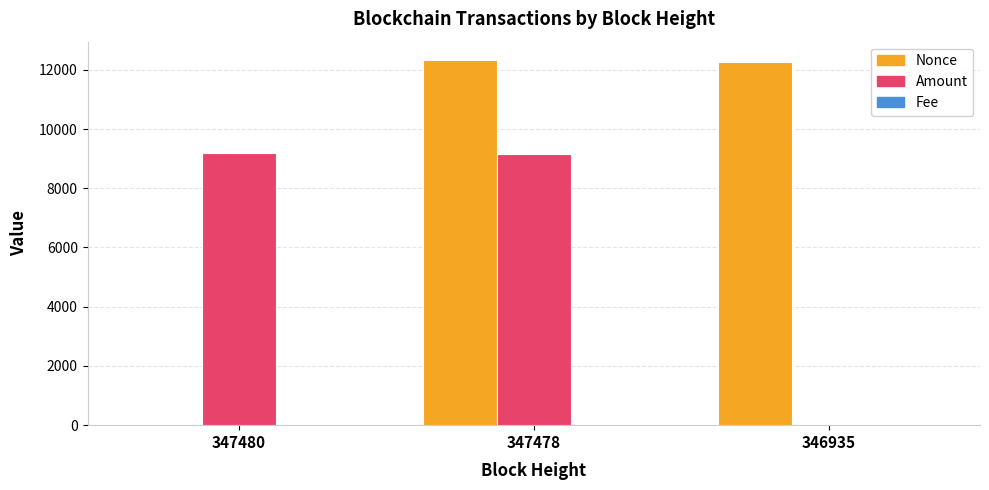

What is the difference between the Amount values at 347480 and 346935?

9168.4